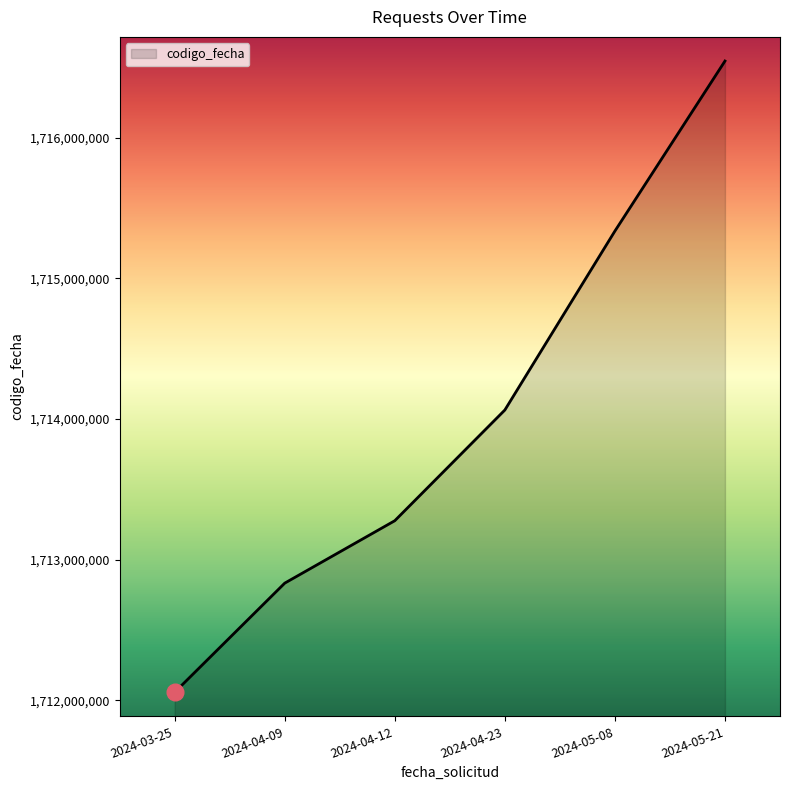

Rank the categories by value from highest to lowest.

2024-05-21, 2024-05-08, 2024-04-23, 2024-04-12, 2024-04-09, 2024-03-25